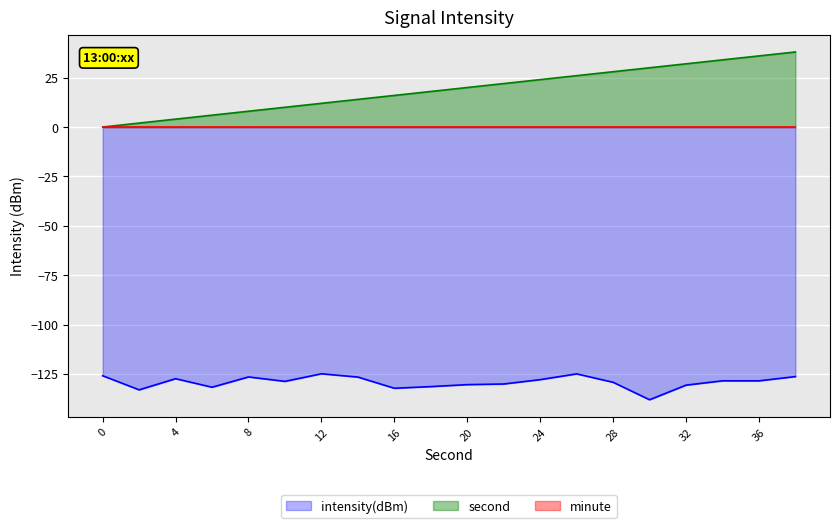

True or false: intensity(dBm) and second intersect in this chart.

False